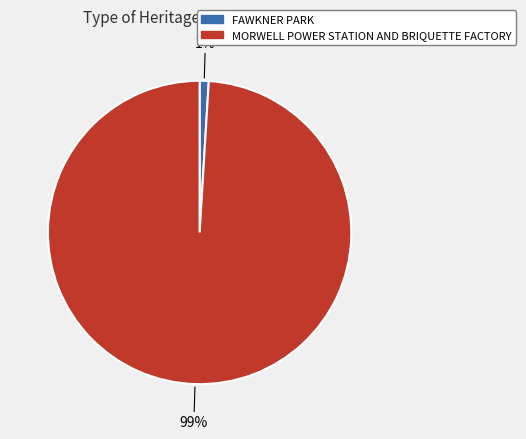

Does MORWELL POWER STATION AND BRIQUETTE FACTORY account for over 50% of the chart?

Yes